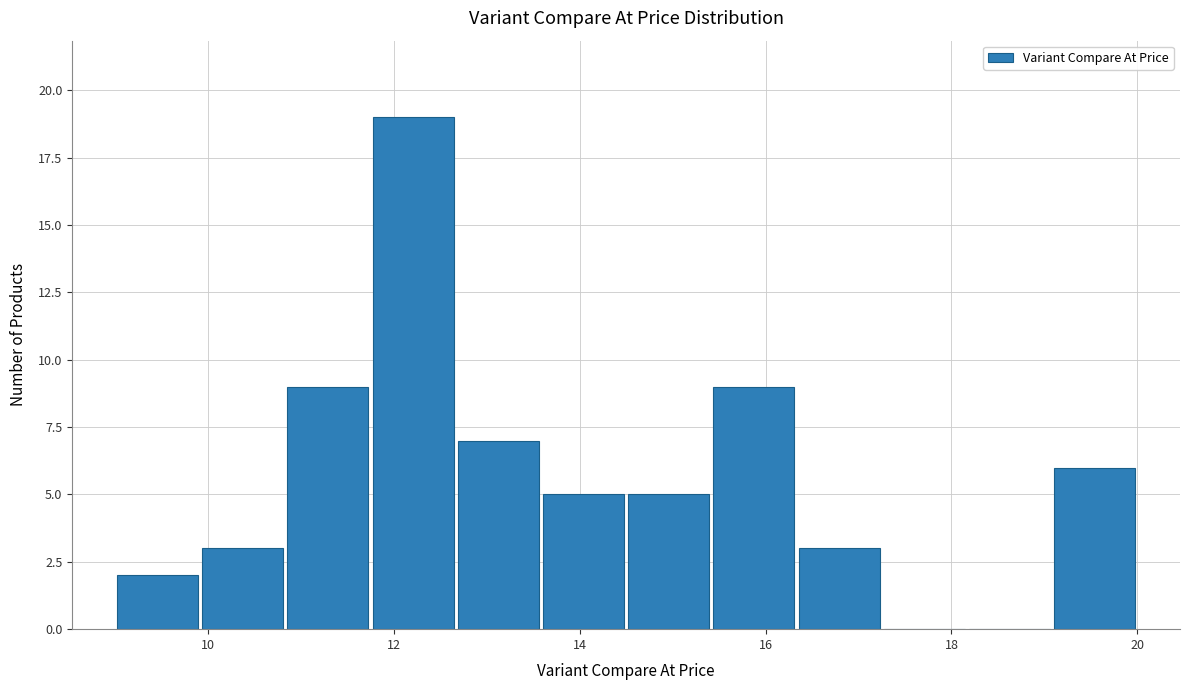

Reading left to right, list every bar in this chart as the range it spans on the x-axis followed by its height. Neither the bar edges nor the heights are printed on the chart, so give them approximately, as read against the axes.

9.0 to 10.0: 2
10.0 to 10.8: 3
10.8 to 11.8: 9
11.8 to 12.6: 19
12.6 to 13.6: 7
13.6 to 14.6: 5
14.6 to 15.4: 5
15.4 to 16.4: 9
16.4 to 17.2: 3
17.2 to 18.2: 0
18.2 to 19.0: 0
19.0 to 20.0: 6